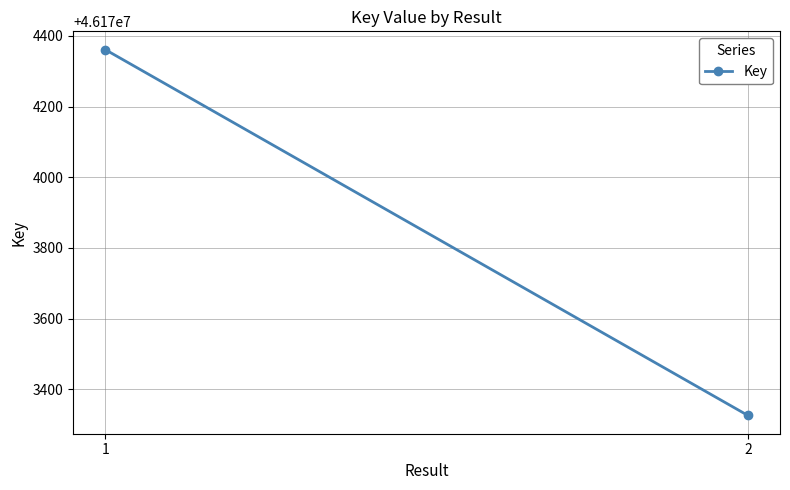

Rank the categories by value from lowest to highest.

2, 1